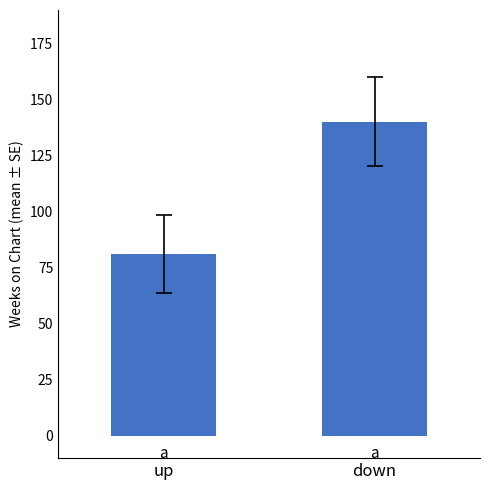

Where does the data first go above 140?

down